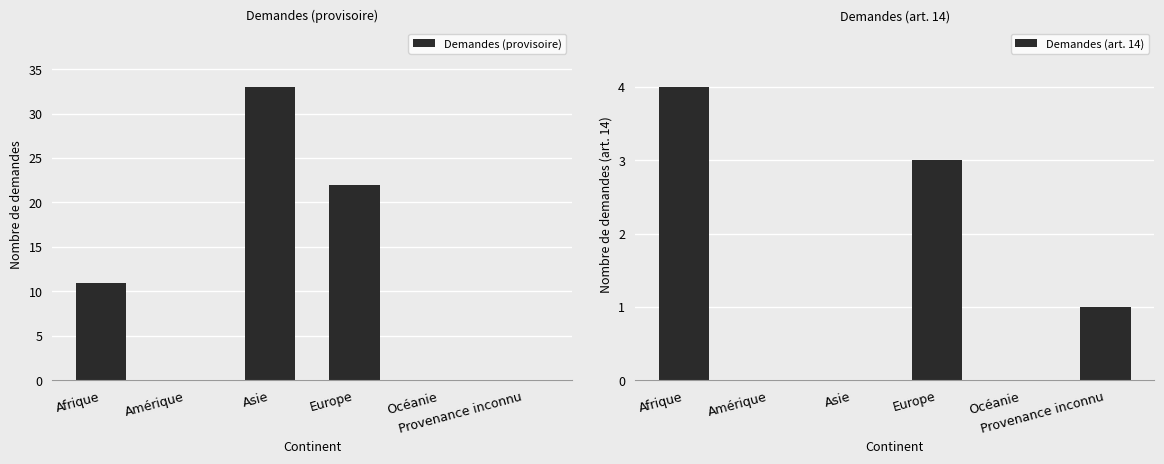

How many groups of bars are there?

6